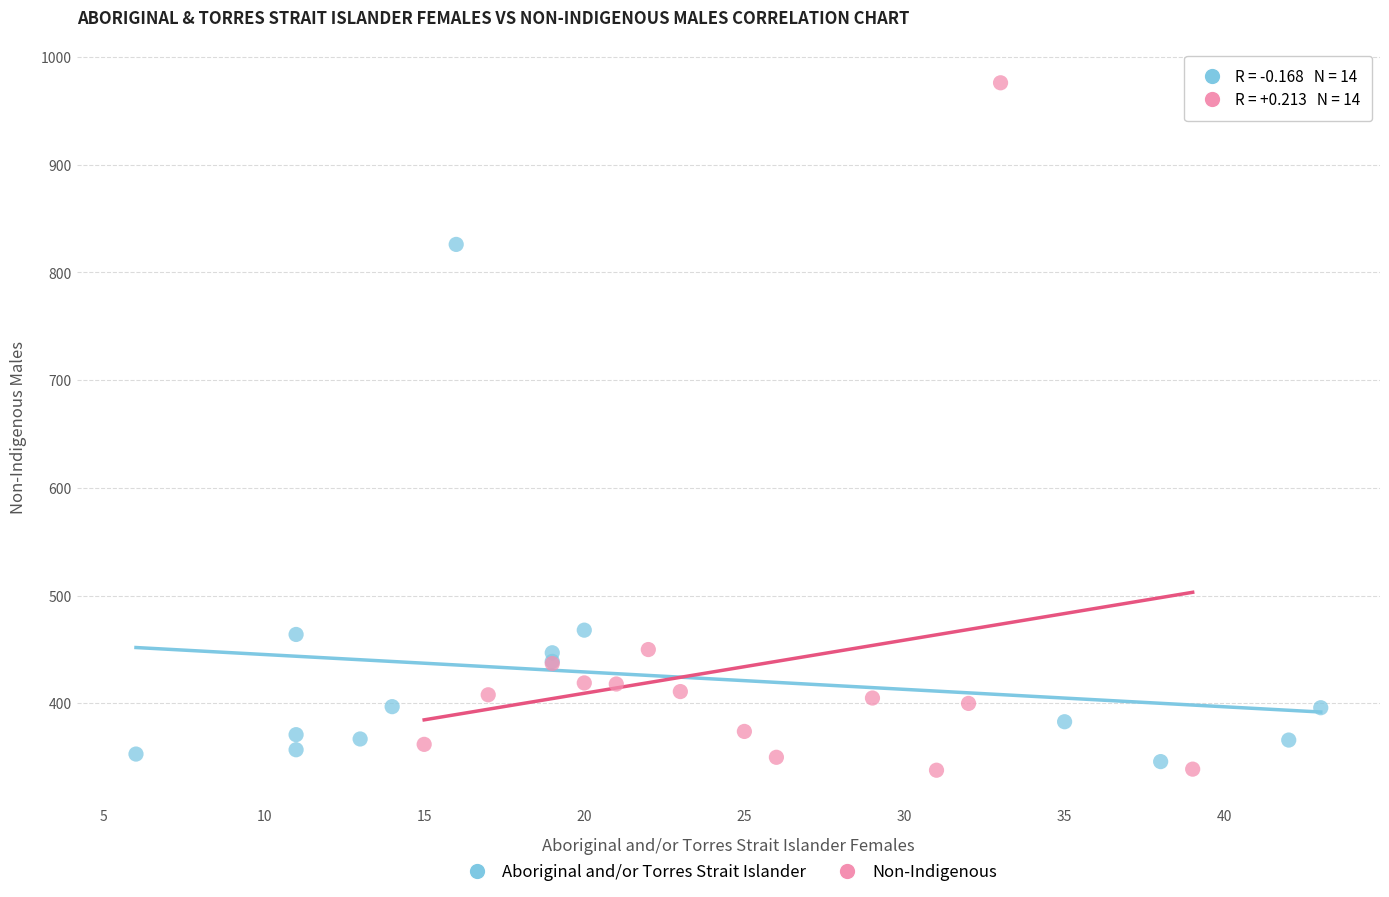

Which series has the largest Y range (max minus min)?

Non-Indigenous